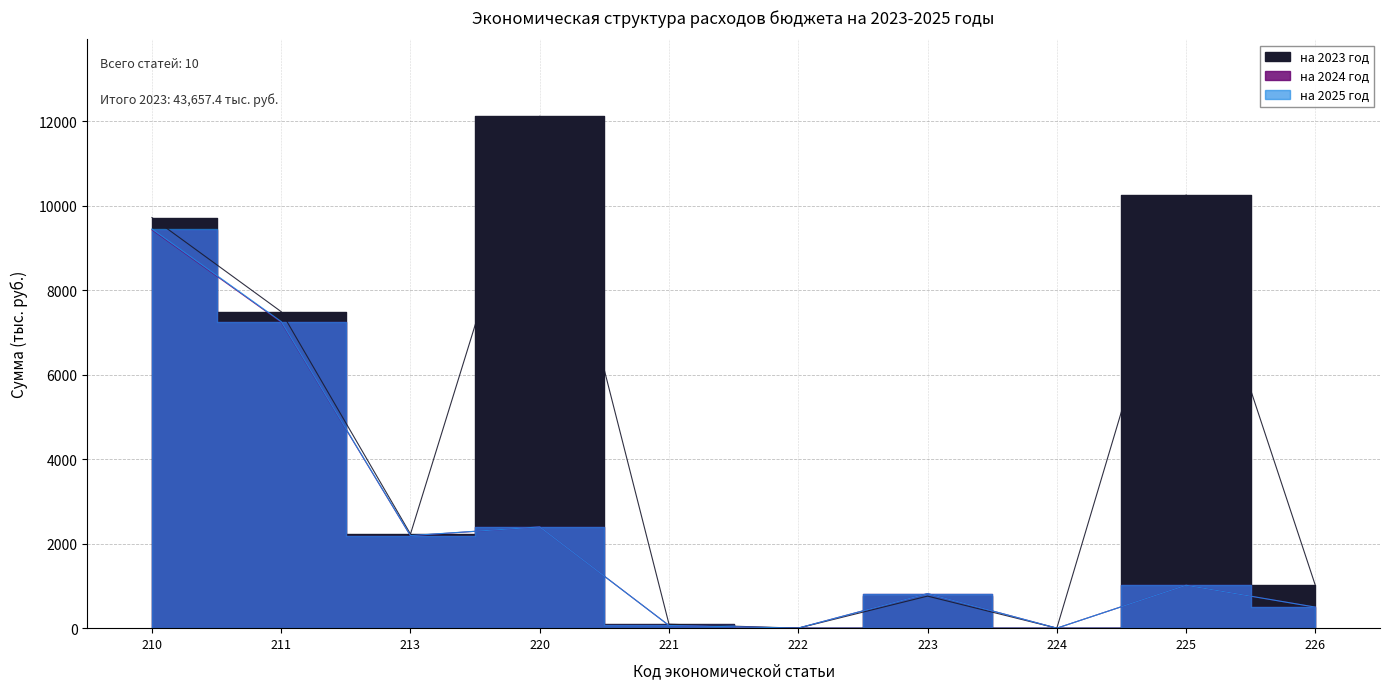

Where do на 2023 год and на 2024 год first cross each other?

221 and 222